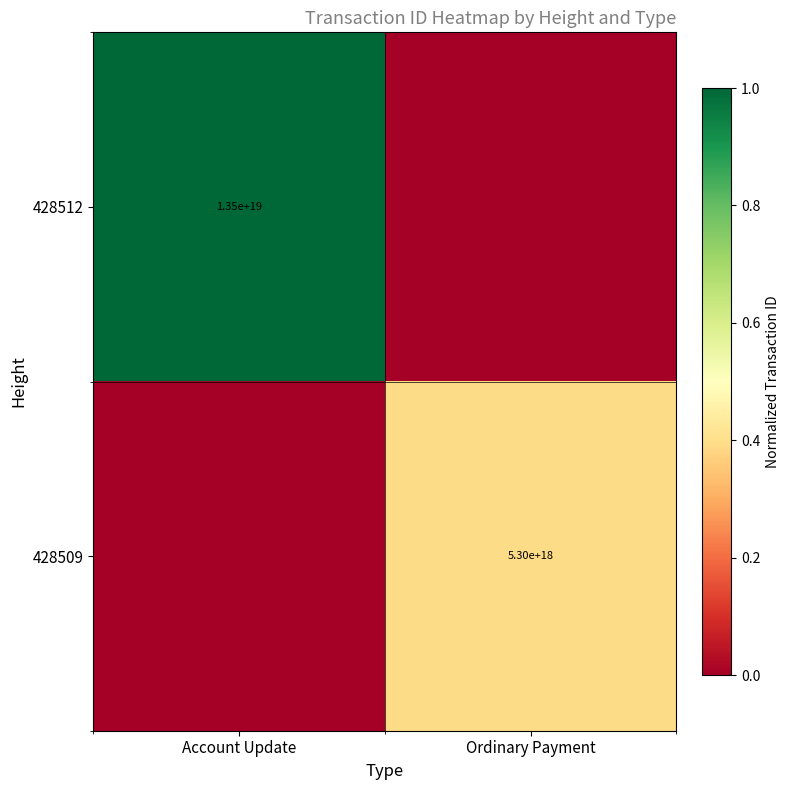

The value of 428509 at Ordinary Payment is 1105132713057318912. True or false?

False